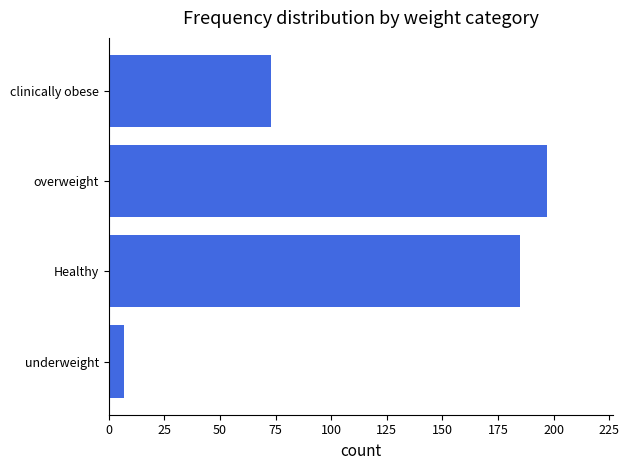

Reading bottom to top, extract all data points from this chart.

7	185	197	73